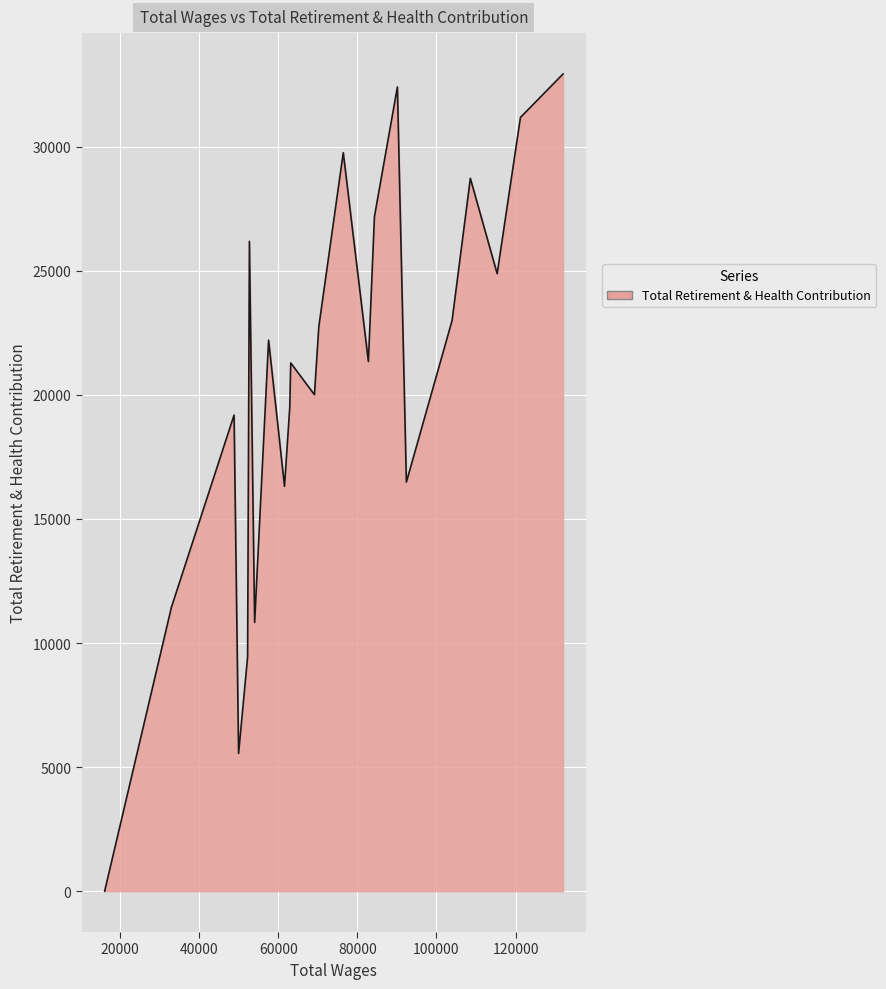

What is the difference between the maximum and minimum values?

32932